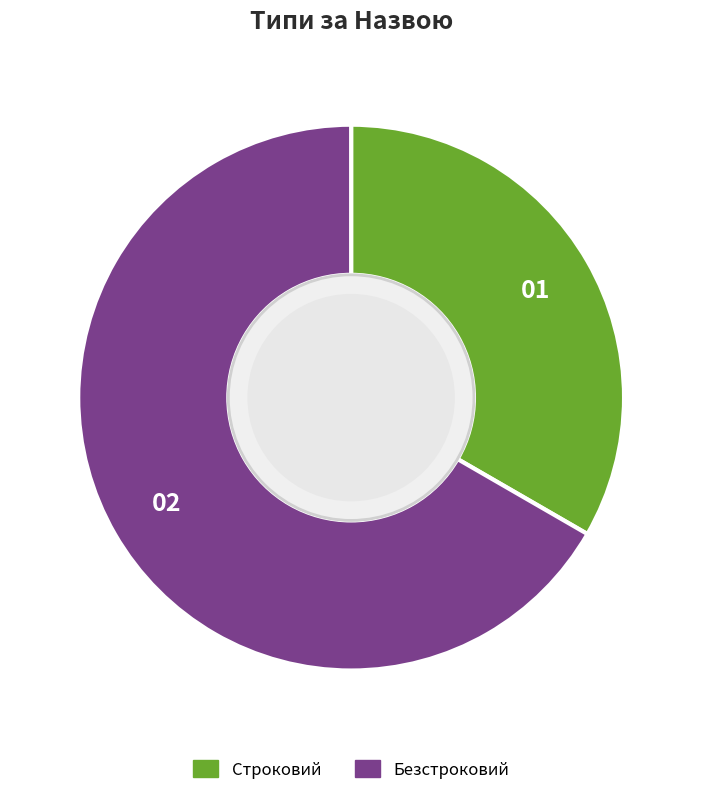

Count the number of slices in the pie.

2